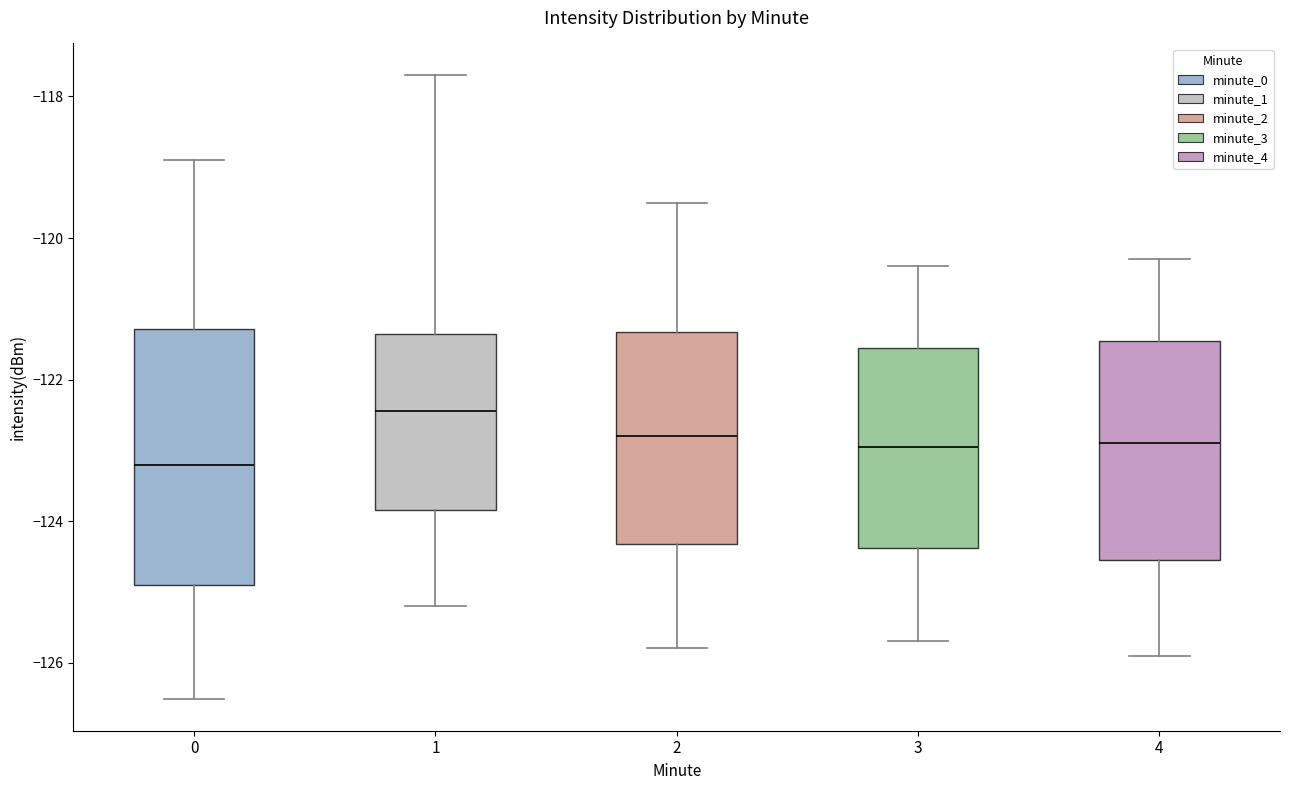

Reading left to right, transcribe this box plot: for each box, give where its median line is, the range the box spans, and where its two whiskers end, as read against the y-axis. The values are not printed on the chart, so give them approximately, as read against the axis.

0: median -123.2, box -124.8 to -121.2, whiskers -126.6 to -118.8
1: median -122.4, box -123.8 to -121.4, whiskers -125.2 to -117.6
2: median -122.8, box -124.4 to -121.4, whiskers -125.8 to -119.4
3: median -123.0, box -124.4 to -121.6, whiskers -125.6 to -120.4
4: median -122.8, box -124.6 to -121.4, whiskers -125.8 to -120.2